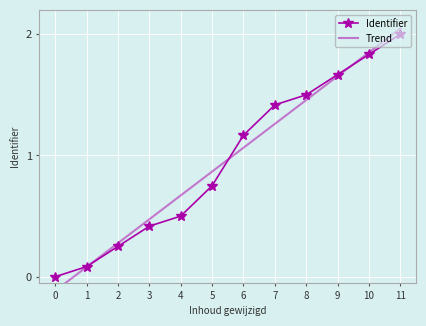

List the labels in order of Identifier value, largest first.

11, 10, 9, 8, 7, 6, 5, 4, 3, 2, 1, 0